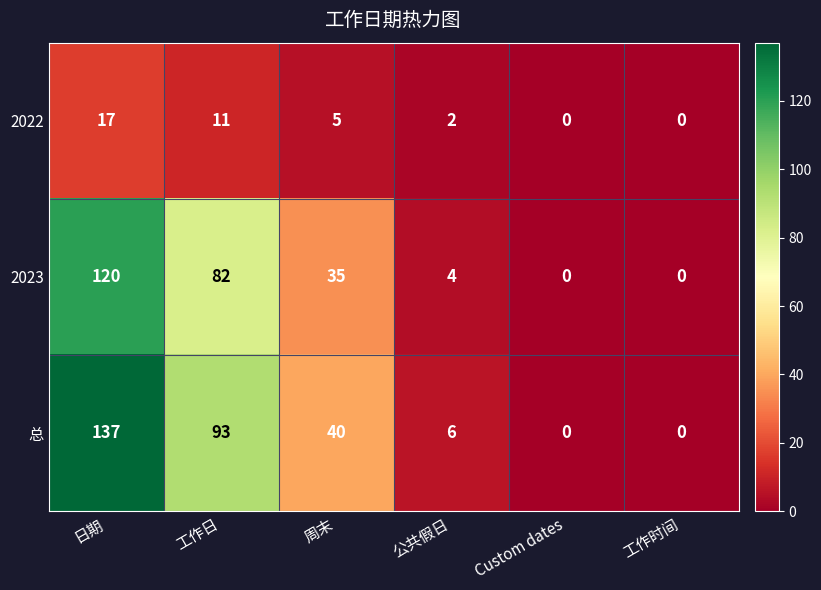

Is it true that 总 equals 6 at 公共假日?

True